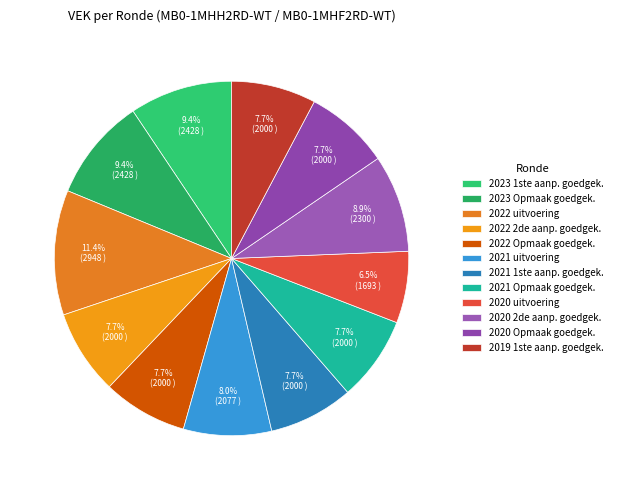

How many slices are in this pie chart?

12